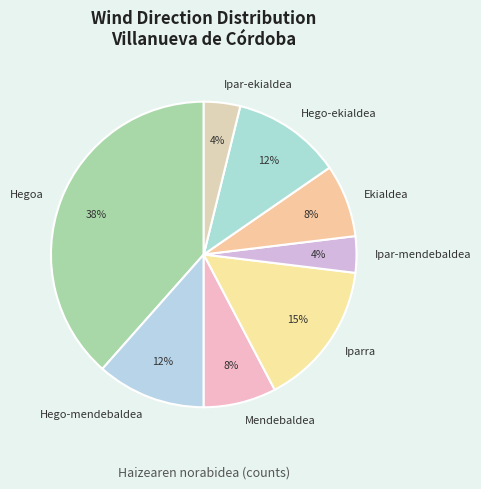

Do Ipar-ekialdea and Hego-ekialdea together represent more than half of the pie?

No